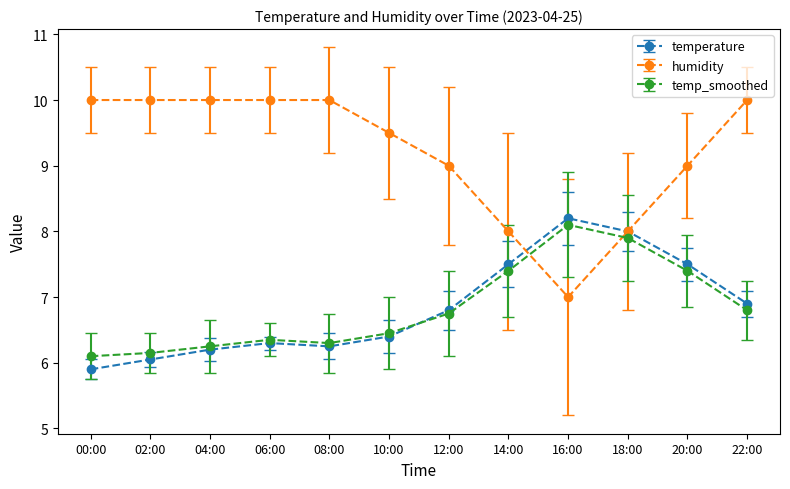

Which series has the largest total across all categories?

humidity